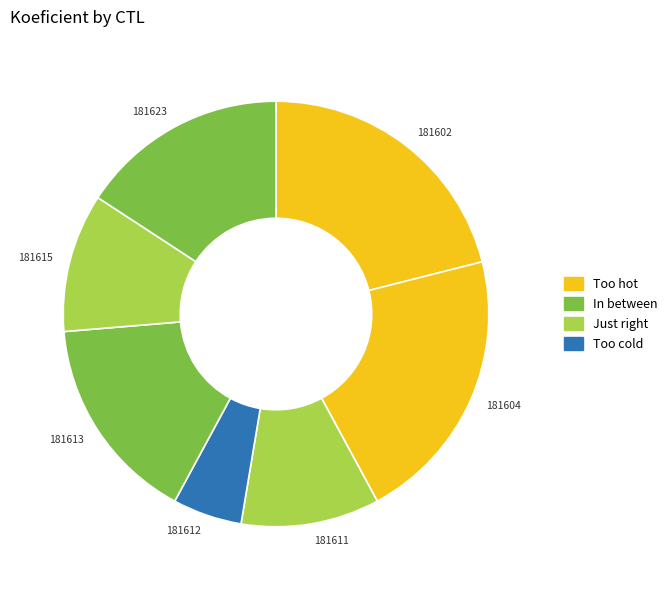

Which slice is the smallest?

181612